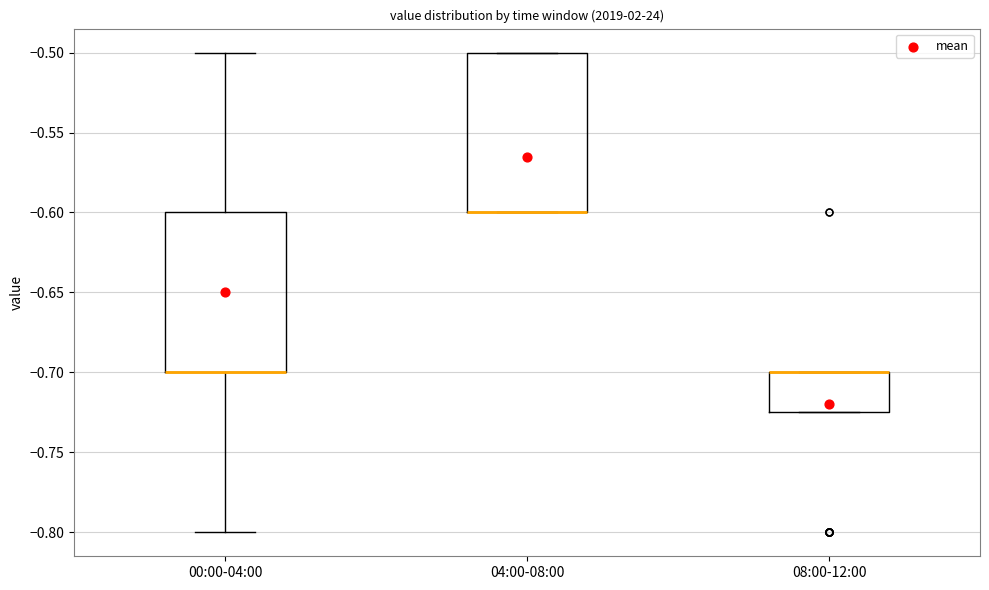

Reading left to right, transcribe this box plot: for each box, give where its median line is, the range the box spans, and where its two whiskers end, as read against the y-axis. The values are not printed on the chart, so give them approximately, as read against the axis.

00:00-04:00: median -0.700 (drawn on the box's lower edge), box -0.700 to -0.600, whiskers -0.800 to -0.500
04:00-08:00: median -0.600 (drawn on the box's lower edge), box -0.600 to -0.500, whiskers -0.600 to -0.500
08:00-12:00: median -0.700 (drawn on the box's upper edge), box -0.725 to -0.700, whiskers -0.725 to -0.700